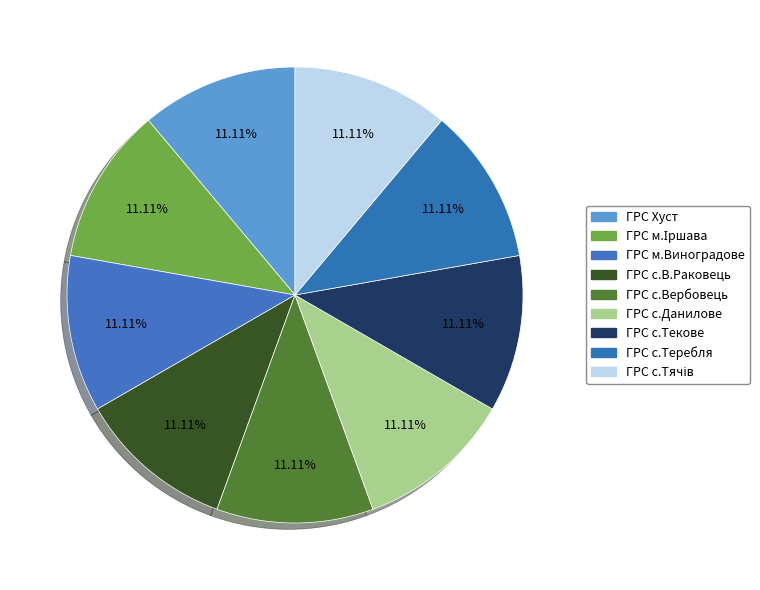

What percentage is the ГРС с.Вербовець slice, to the nearest percent?

11%